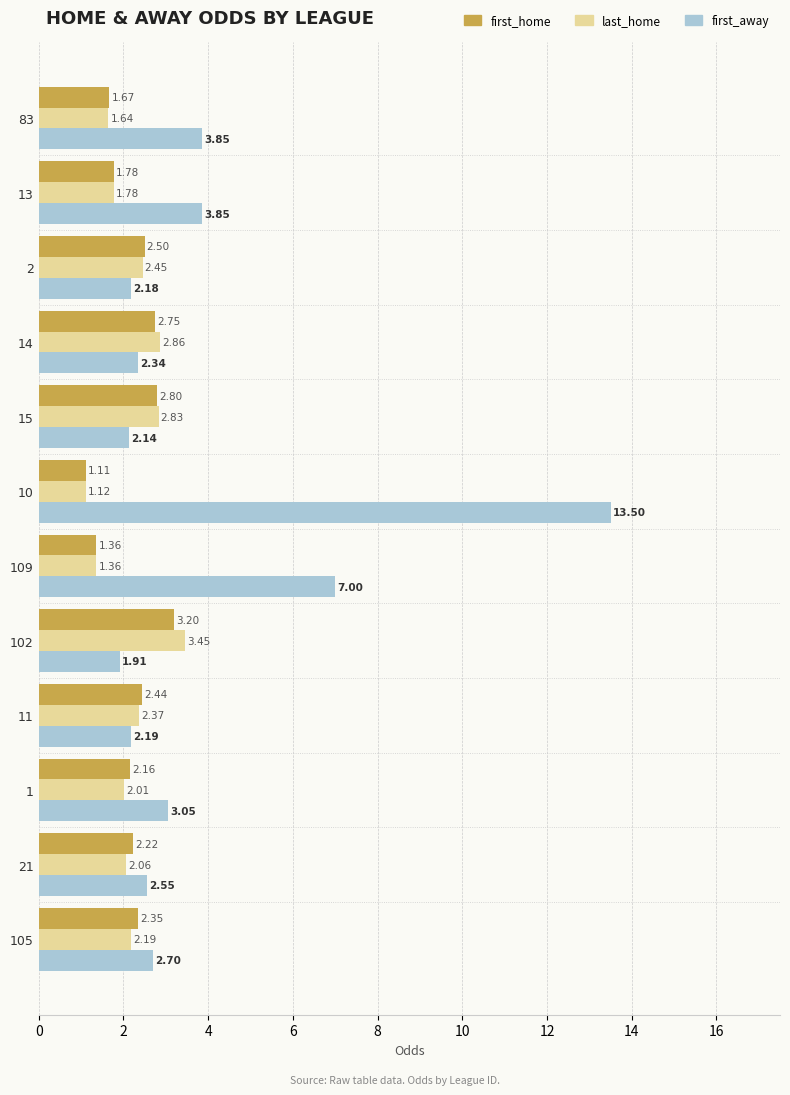

At which label is first_home closest to 2?

1